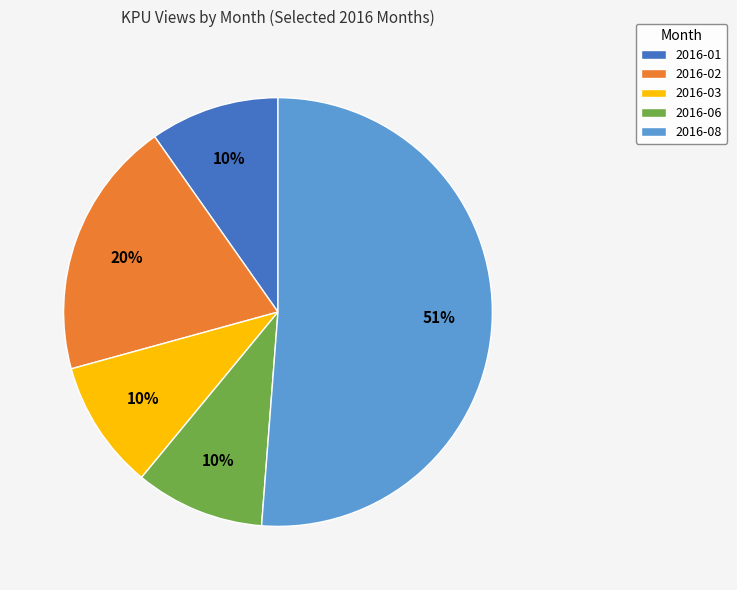

What is the majority slice?

2016-08